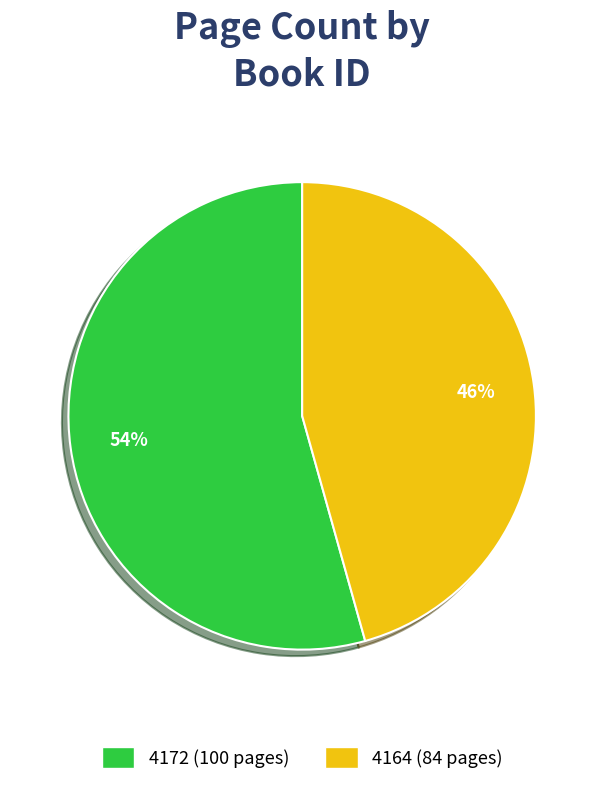

To the nearest percent, what percentage of the pie is 4172?

54%